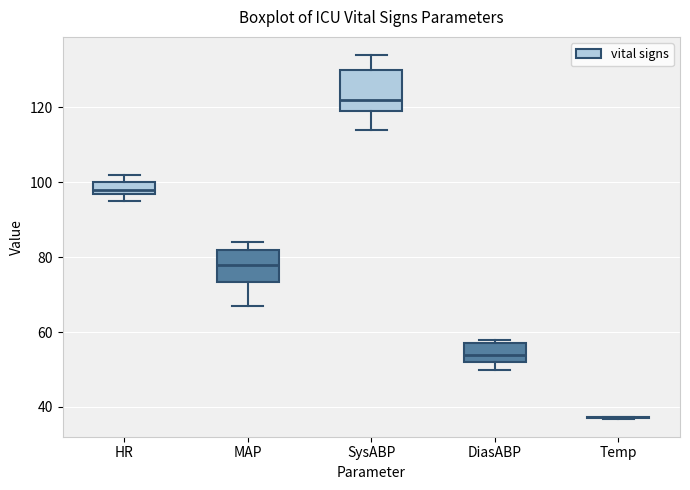

Where is the lower edge of the box for DiasABP on the y-axis? The values are not printed on the chart, so give them approximately, as read against the axis.

52